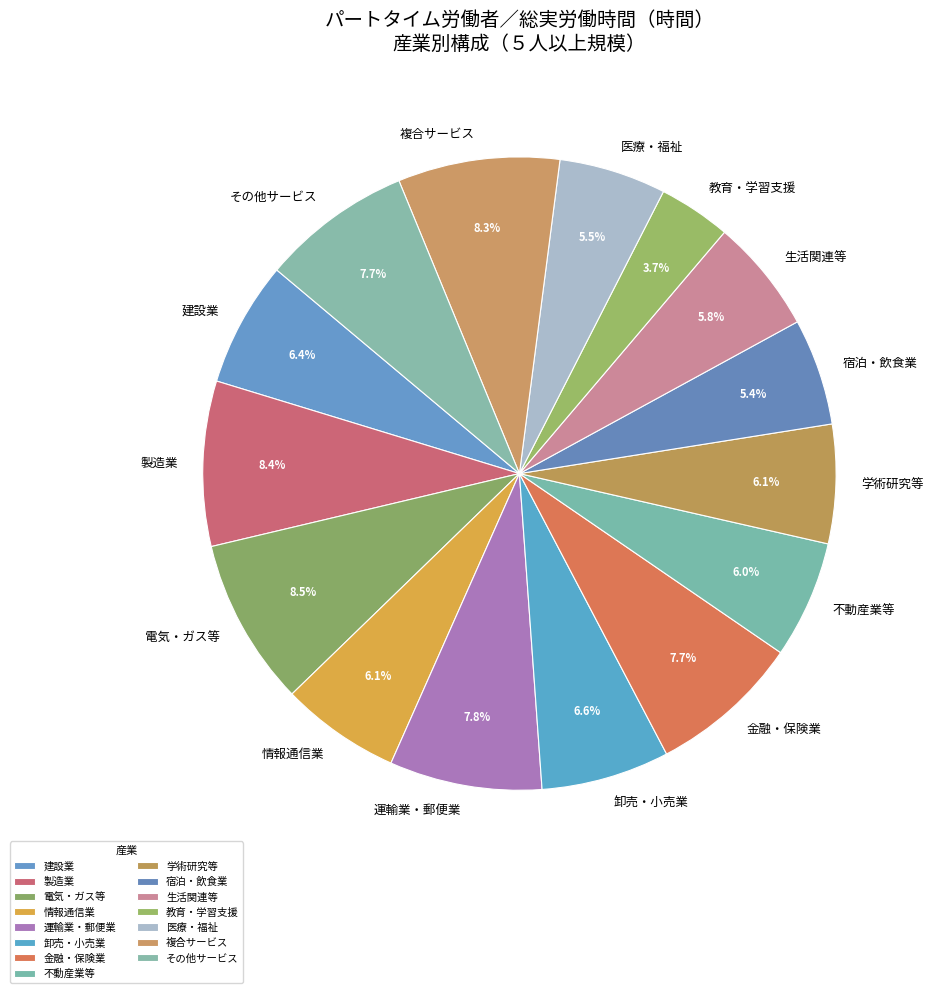

Is there a majority slice in this chart?

No